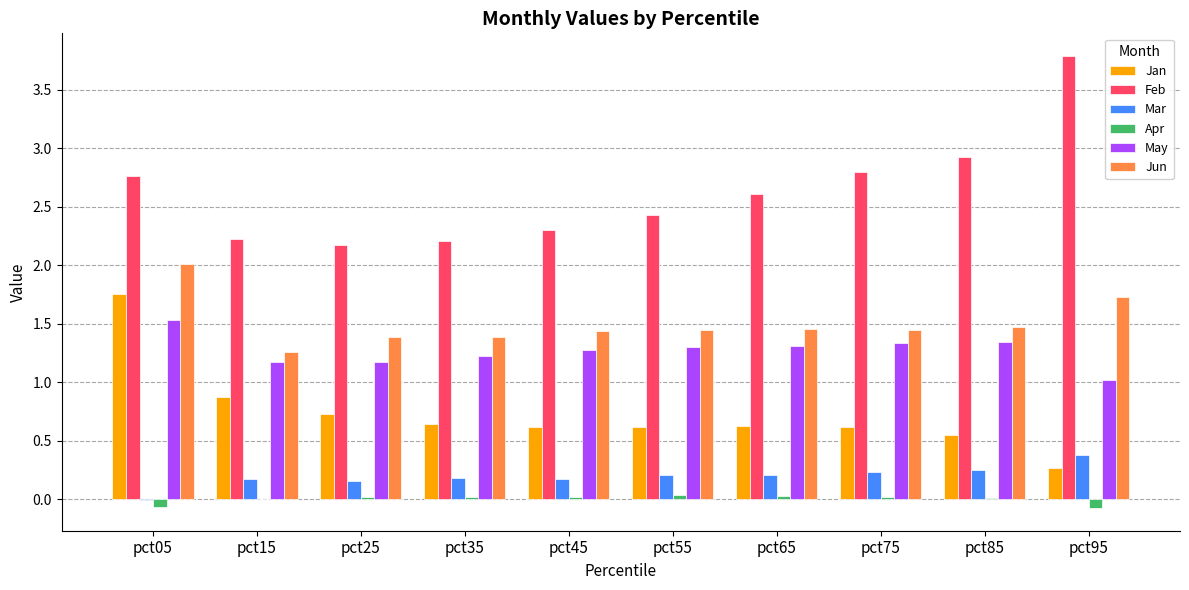

What is the sum of the Mar values at pct45 and pct75?

0.4